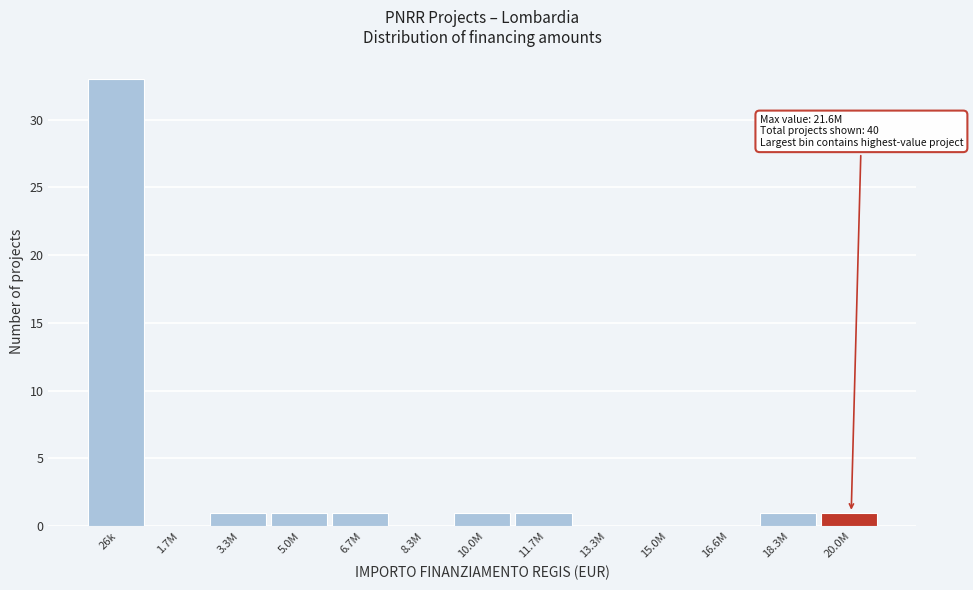

Reading right to left, extract all data points from this chart.

20.0M=1	18.3M=1	16.6M=0	15.0M=0	13.3M=0	11.7M=1	10.0M=1	8.3M=0	6.7M=1	5.0M=1	3.3M=1	1.7M=0	26k=33